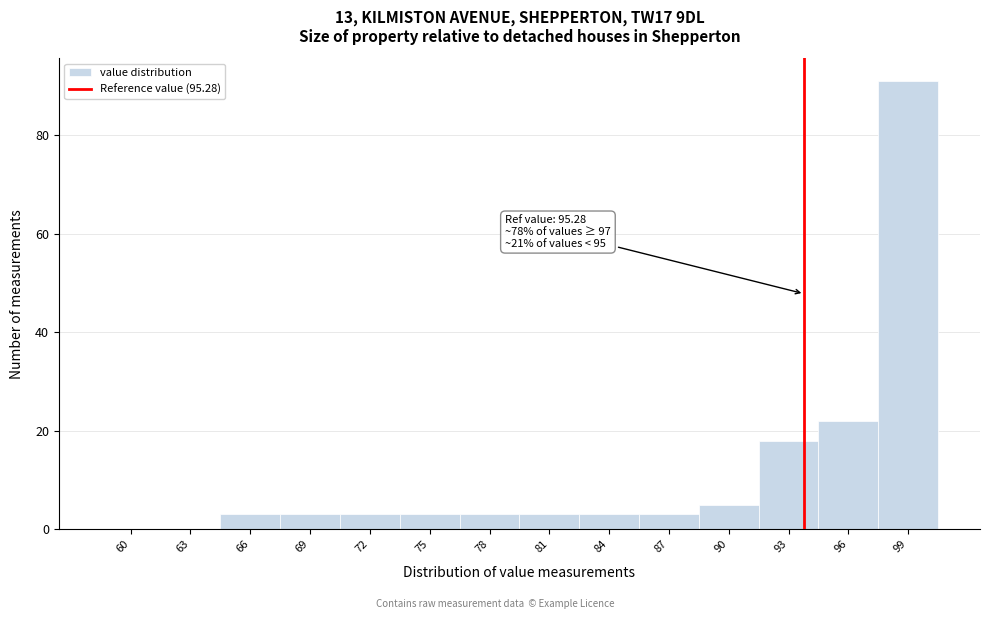

Reading left to right, list all the values displayed in this chart.

60=0	63=0	66=3	69=3	72=3	75=3	78=3	81=3	84=3	87=3	90=5	93=18	96=22	99=91